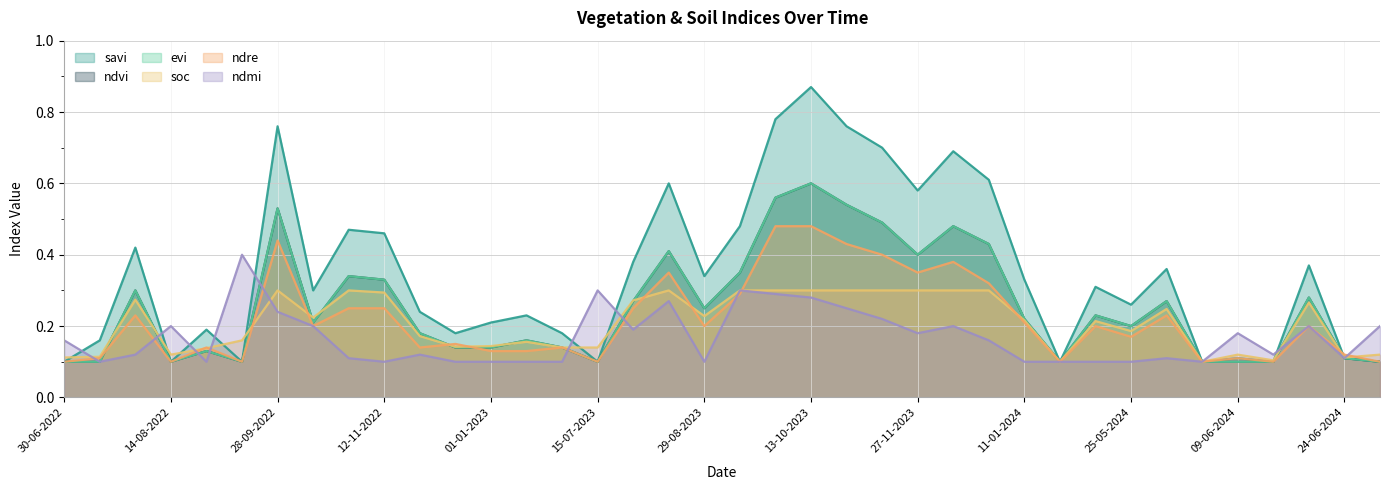

Reading right to left, extract all data points from this chart.

savi: 09-07-2024=0.1	24-06-2024=0.1	19-06-2024=0.4	14-06-2024=0.1	09-06-2024=0.1	04-06-2024=0.1	30-05-2024=0.4	25-05-2024=0.3	20-05-2024=0.3	15-05-2024=0.1	11-01-2024=0.3	01-01-2024=0.6	12-12-2023=0.7	27-11-2023=0.6	12-11-2023=0.7	28-10-2023=0.8	13-10-2023=0.9	28-09-2023=0.8	13-09-2023=0.5	29-08-2023=0.3	14-08-2023=0.6	30-07-2023=0.4	15-07-2023=0.1	30-06-2023=0.2	11-01-2023=0.2	01-01-2023=0.2	12-12-2022=0.2	27-11-2022=0.2	12-11-2022=0.5	28-10-2022=0.5	13-10-2022=0.3	28-09-2022=0.8	13-09-2022=0.1	29-08-2022=0.2	14-08-2022=0.1	30-07-2022=0.4	15-07-2022=0.2	30-06-2022=0.1
ndvi: 09-07-2024=0.1	24-06-2024=0.1	19-06-2024=0.3	14-06-2024=0.1	09-06-2024=0.1	04-06-2024=0.1	30-05-2024=0.3	25-05-2024=0.2	20-05-2024=0.2	15-05-2024=0.1	11-01-2024=0.2	01-01-2024=0.4	12-12-2023=0.5	27-11-2023=0.4	12-11-2023=0.5	28-10-2023=0.5	13-10-2023=0.6	28-09-2023=0.6	13-09-2023=0.3	29-08-2023=0.2	14-08-2023=0.4	30-07-2023=0.3	15-07-2023=0.1	30-06-2023=0.1	11-01-2023=0.2	01-01-2023=0.1	12-12-2022=0.1	27-11-2022=0.2	12-11-2022=0.3	28-10-2022=0.3	13-10-2022=0.2	28-09-2022=0.5	13-09-2022=0.1	29-08-2022=0.1	14-08-2022=0.1	30-07-2022=0.3	15-07-2022=0.1	30-06-2022=0.1
evi: 09-07-2024=0.1	24-06-2024=0.1	19-06-2024=0.3	14-06-2024=0.1	09-06-2024=0.1	04-06-2024=0.1	30-05-2024=0.3	25-05-2024=0.2	20-05-2024=0.2	15-05-2024=0.1	11-01-2024=0.2	01-01-2024=0.4	12-12-2023=0.5	27-11-2023=0.4	12-11-2023=0.5	28-10-2023=0.5	13-10-2023=0.6	28-09-2023=0.6	13-09-2023=0.3	29-08-2023=0.2	14-08-2023=0.4	30-07-2023=0.3	15-07-2023=0.1	30-06-2023=0.1	11-01-2023=0.2	01-01-2023=0.1	12-12-2022=0.1	27-11-2022=0.2	12-11-2022=0.3	28-10-2022=0.3	13-10-2022=0.2	28-09-2022=0.5	13-09-2022=0.1	29-08-2022=0.1	14-08-2022=0.1	30-07-2022=0.3	15-07-2022=0.1	30-06-2022=0.1
soc: 09-07-2024=0.1	24-06-2024=0.1	19-06-2024=0.3	14-06-2024=0.1	09-06-2024=0.1	04-06-2024=0.1	30-05-2024=0.2	25-05-2024=0.2	20-05-2024=0.2	15-05-2024=0.1	11-01-2024=0.2	01-01-2024=0.3	12-12-2023=0.3	27-11-2023=0.3	12-11-2023=0.3	28-10-2023=0.3	13-10-2023=0.3	28-09-2023=0.3	13-09-2023=0.3	29-08-2023=0.2	14-08-2023=0.3	30-07-2023=0.3	15-07-2023=0.1	30-06-2023=0.1	11-01-2023=0.2	01-01-2023=0.1	12-12-2022=0.1	27-11-2022=0.2	12-11-2022=0.3	28-10-2022=0.3	13-10-2022=0.2	28-09-2022=0.3	13-09-2022=0.2	29-08-2022=0.1	14-08-2022=0.1	30-07-2022=0.3	15-07-2022=0.1	30-06-2022=0.1
ndre: 09-07-2024=0.1	24-06-2024=0.1	19-06-2024=0.2	14-06-2024=0.1	09-06-2024=0.1	04-06-2024=0.1	30-05-2024=0.2	25-05-2024=0.2	20-05-2024=0.2	15-05-2024=0.1	11-01-2024=0.2	01-01-2024=0.3	12-12-2023=0.4	27-11-2023=0.3	12-11-2023=0.4	28-10-2023=0.4	13-10-2023=0.5	28-09-2023=0.5	13-09-2023=0.3	29-08-2023=0.2	14-08-2023=0.3	30-07-2023=0.2	15-07-2023=0.1	30-06-2023=0.1	11-01-2023=0.1	01-01-2023=0.1	12-12-2022=0.1	27-11-2022=0.1	12-11-2022=0.2	28-10-2022=0.2	13-10-2022=0.2	28-09-2022=0.4	13-09-2022=0.1	29-08-2022=0.1	14-08-2022=0.1	30-07-2022=0.2	15-07-2022=0.1	30-06-2022=0.1
ndmi: 09-07-2024=0.2	24-06-2024=0.1	19-06-2024=0.2	14-06-2024=0.1	09-06-2024=0.2	04-06-2024=0.1	30-05-2024=0.1	25-05-2024=0.1	20-05-2024=0.1	15-05-2024=0.1	11-01-2024=0.1	01-01-2024=0.2	12-12-2023=0.2	27-11-2023=0.2	12-11-2023=0.2	28-10-2023=0.2	13-10-2023=0.3	28-09-2023=0.3	13-09-2023=0.3	29-08-2023=0.1	14-08-2023=0.3	30-07-2023=0.2	15-07-2023=0.3	30-06-2023=0.1	11-01-2023=0.1	01-01-2023=0.1	12-12-2022=0.1	27-11-2022=0.1	12-11-2022=0.1	28-10-2022=0.1	13-10-2022=0.2	28-09-2022=0.2	13-09-2022=0.4	29-08-2022=0.1	14-08-2022=0.2	30-07-2022=0.1	15-07-2022=0.1	30-06-2022=0.2